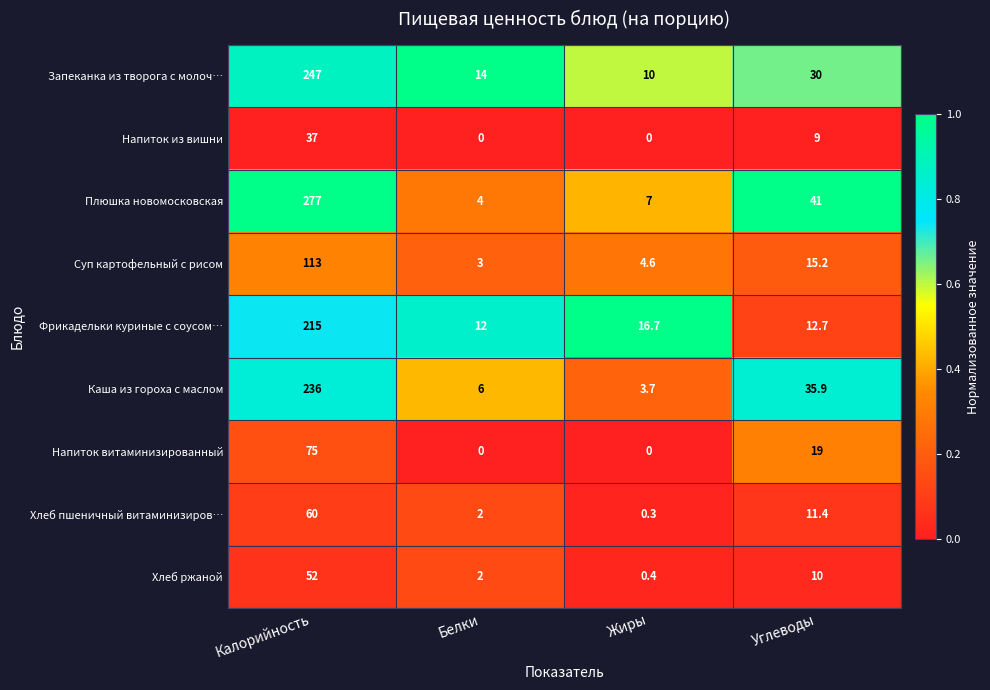

Rank the series by their maximum value, from lowest to highest.

Напиток из вишни, Хлеб ржаной, Хлеб пшеничный витаминизиров…, Напиток витаминизированный, Суп картофельный с рисом, Фрикадельки куриные с соусом…, Каша из гороха с маслом, Запеканка из творога с молоч…, Плюшка новомосковская